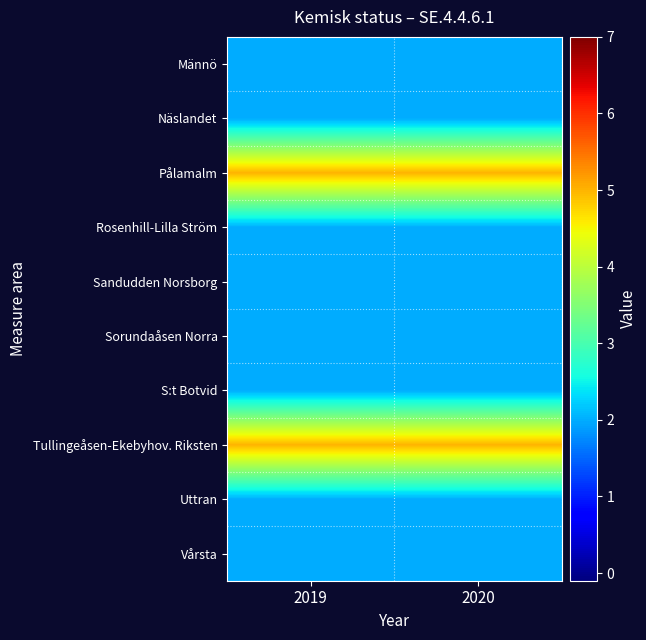

Rank the series at 2020 from lowest to highest value.

Männö, Näslandet, Rosenhill-Lilla Ström, Sandudden Norsborg, Sorundaåsen Norra, S:t Botvid, Uttran, Vårsta, Pålamalm, Tullingeåsen-Ekebyhov. Riksten